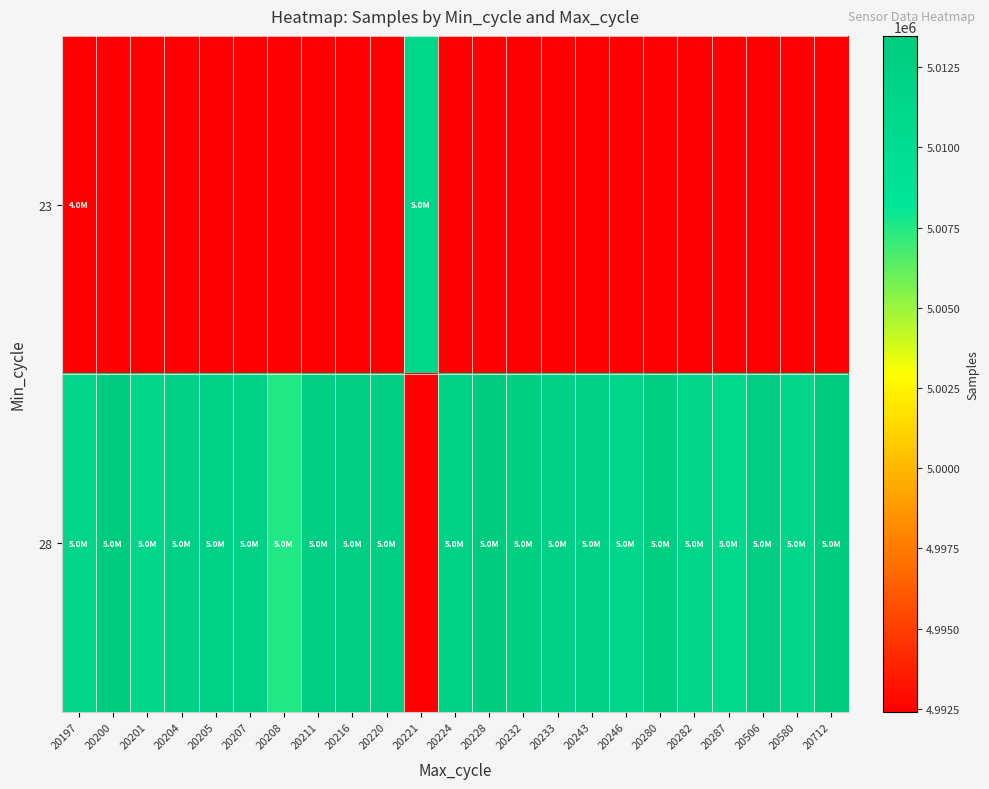

How many categories are shown in the chart?

23